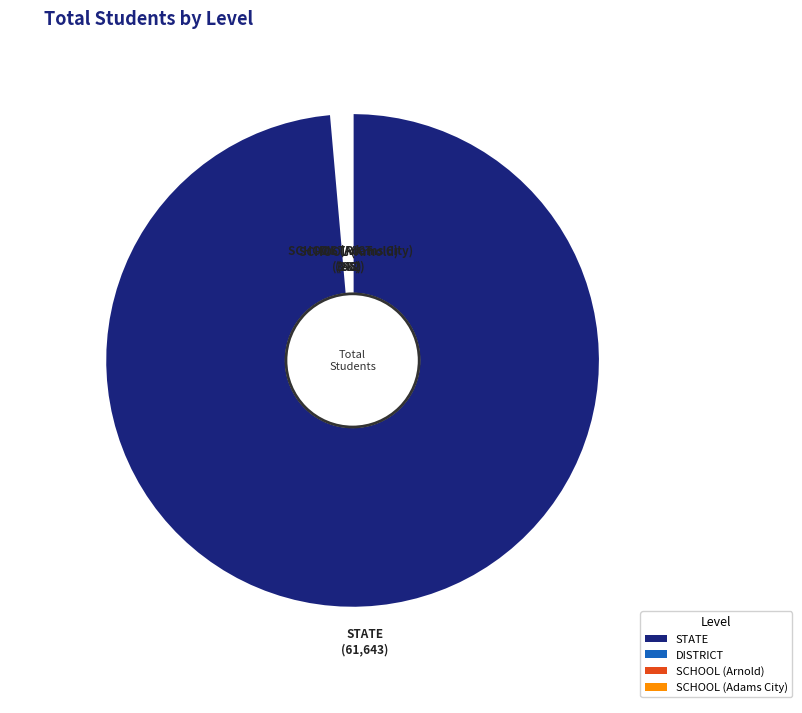

Which slice is the largest?

STATE